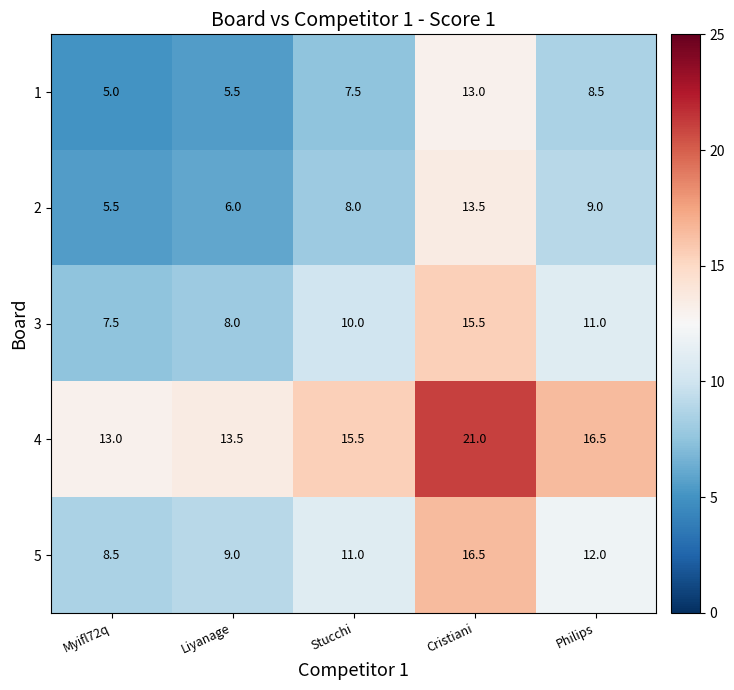

How many categories are shown in the chart?

5